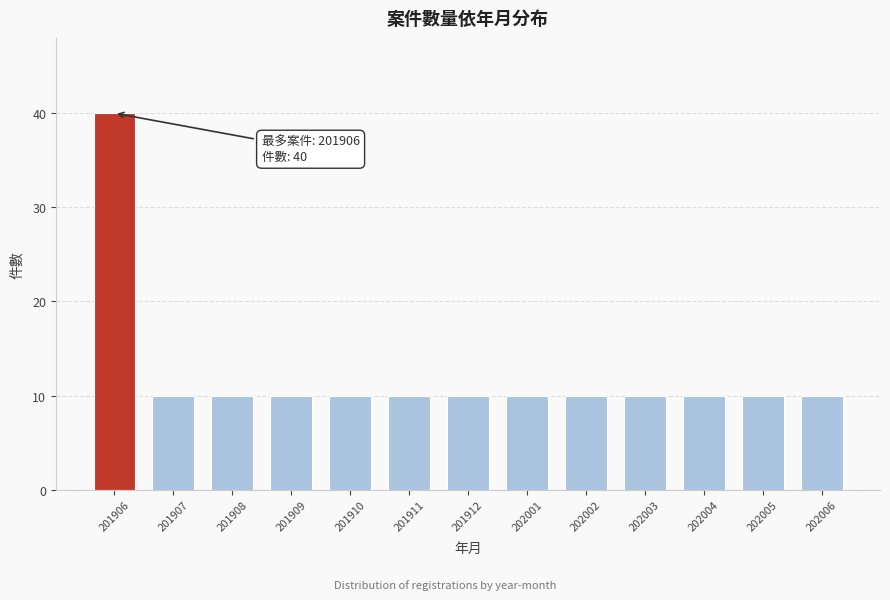

Reading left to right, list all the values displayed in this chart.

201906=40	201907=10	201908=10	201909=10	201910=10	201911=10	201912=10	202001=10	202002=10	202003=10	202004=10	202005=10	202006=10